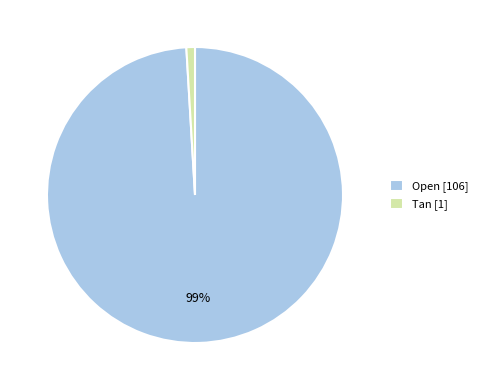

Count the number of slices in the pie.

2